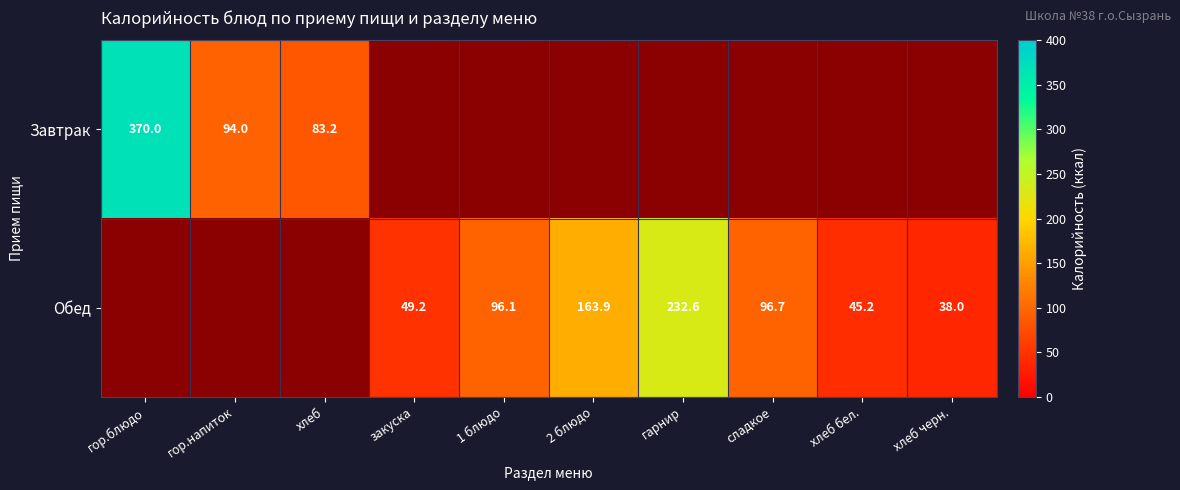

Where is Завтрак nearest to the value 226?

гор.напиток